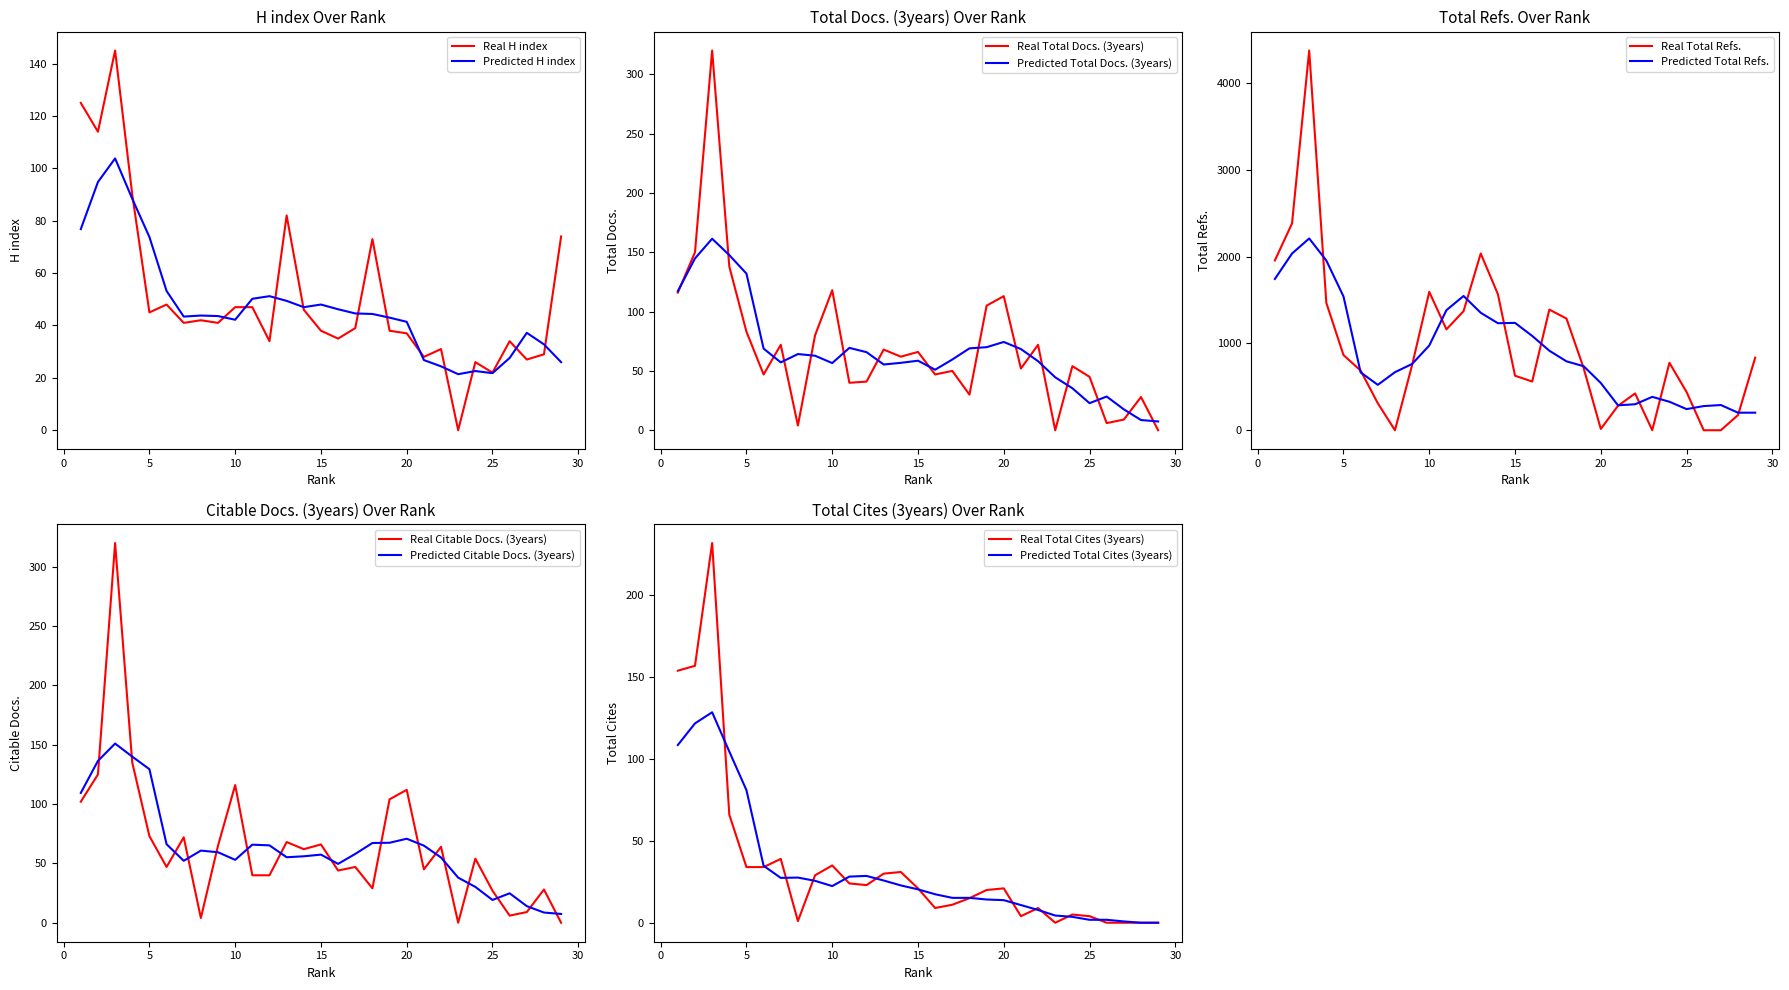

The value of Citable Docs. (3years) at 2 is 69. True or false?

False